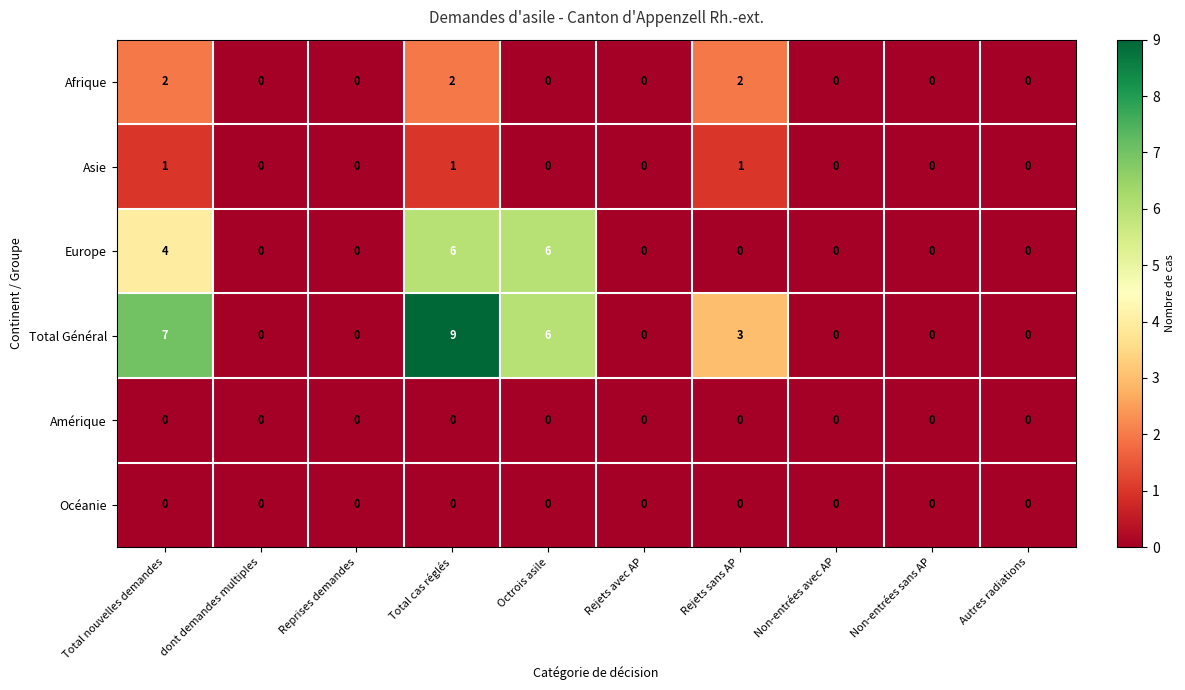

The Europe series shows 0 at Autres radiations. True or false?

True